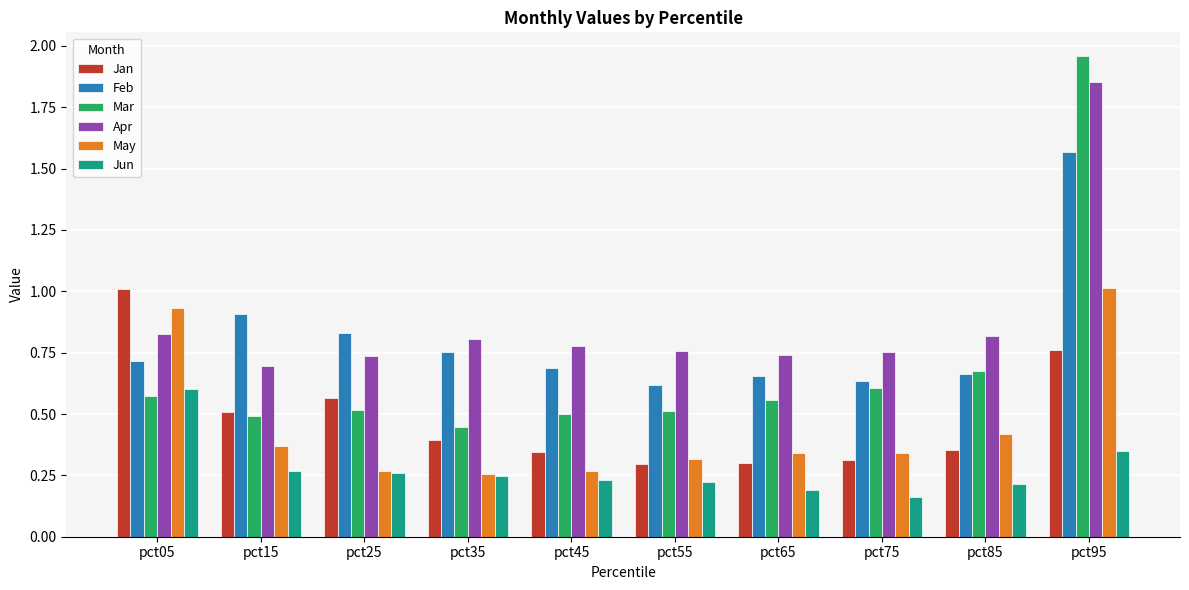

What is the sum of all Apr values?

8.8